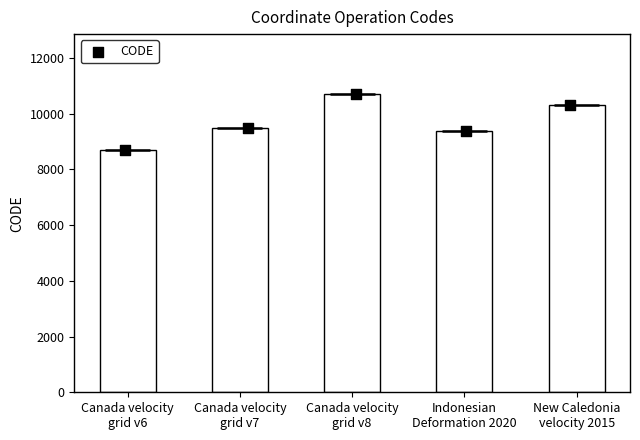

What is the change in value from Canada velocity
grid v7 to New Caledonia
velocity 2015?

+840